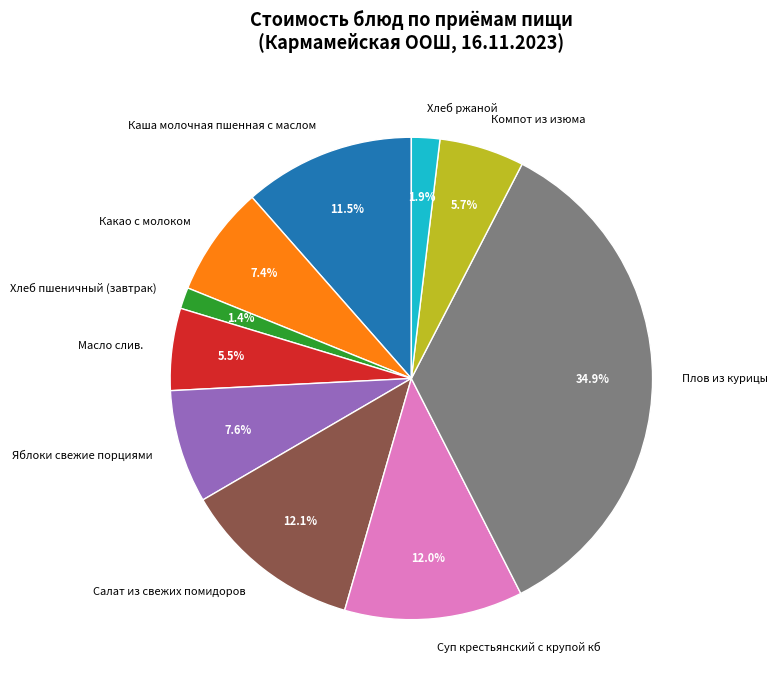

Which category has the biggest portion of the pie?

Плов из курицы